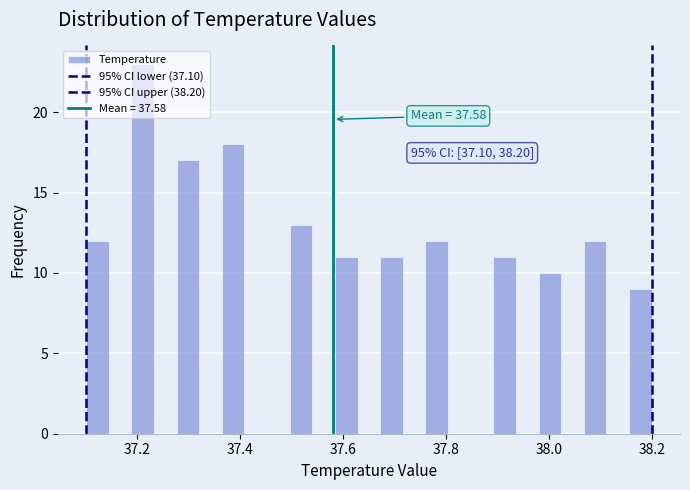

Around what value on the x-axis is the tallest bar? Give the approximate position of its centre, as read against the axis.

37.22